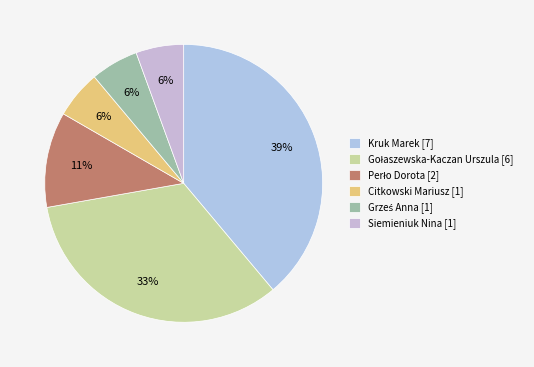

How many segments does this pie chart have?

6